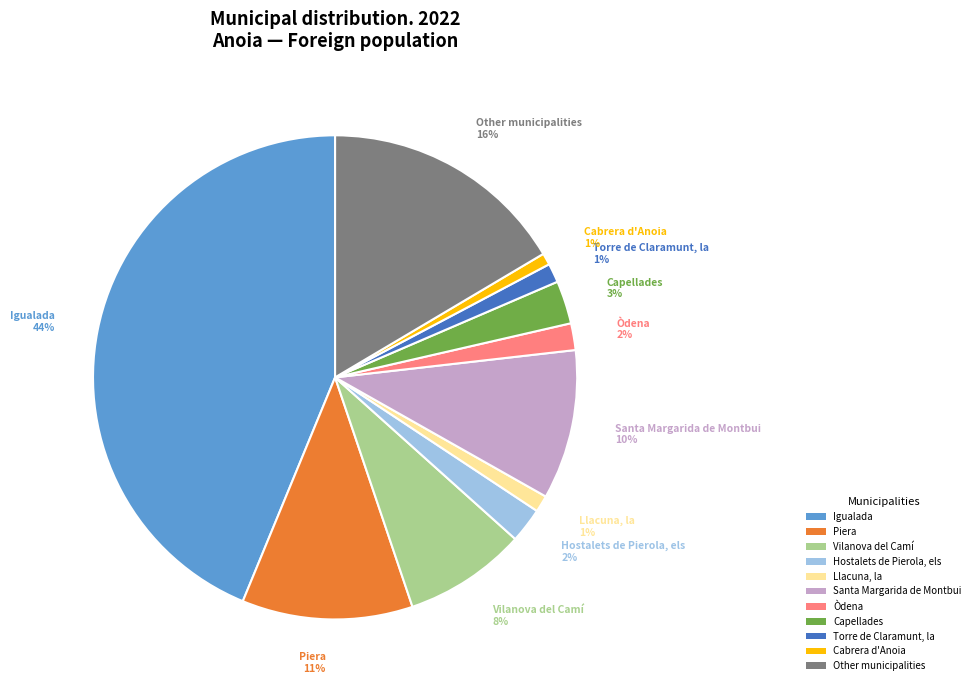

Count the number of slices in the pie.

11